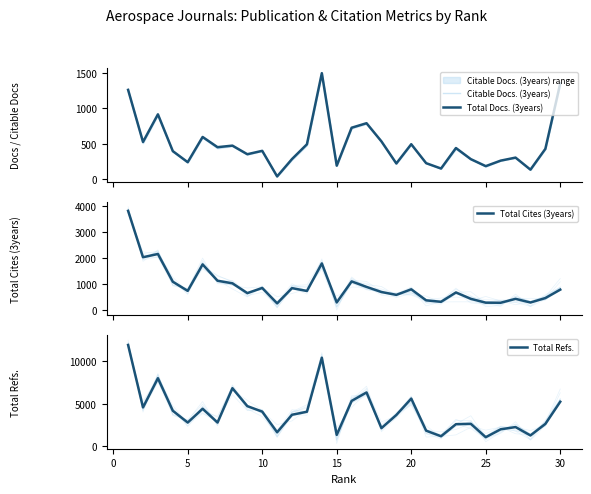

Does the chart have visible grid lines?

No